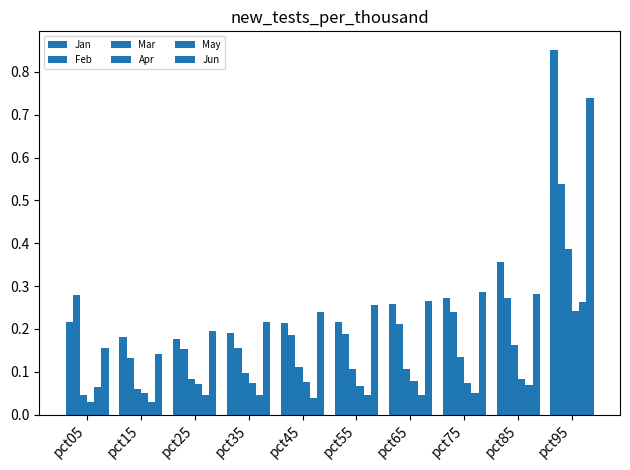

Reading right to left, what are all the values shown in this chart?

Jan: pct95=0.9	pct85=0.4	pct75=0.3	pct65=0.3	pct55=0.2	pct45=0.2	pct35=0.2	pct25=0.2	pct15=0.2	pct05=0.2
Feb: pct95=0.5	pct85=0.3	pct75=0.2	pct65=0.2	pct55=0.2	pct45=0.2	pct35=0.2	pct25=0.2	pct15=0.1	pct05=0.3
Mar: pct95=0.4	pct85=0.2	pct75=0.1	pct65=0.1	pct55=0.1	pct45=0.1	pct35=0.1	pct25=0.1	pct15=0.1	pct05=0.0
Apr: pct95=0.2	pct85=0.1	pct75=0.1	pct65=0.1	pct55=0.1	pct45=0.1	pct35=0.1	pct25=0.1	pct15=0.1	pct05=0.0
May: pct95=0.3	pct85=0.1	pct75=0.1	pct65=0.0	pct55=0.0	pct45=0.0	pct35=0.0	pct25=0.0	pct15=0.0	pct05=0.1
Jun: pct95=0.7	pct85=0.3	pct75=0.3	pct65=0.3	pct55=0.3	pct45=0.2	pct35=0.2	pct25=0.2	pct15=0.1	pct05=0.2